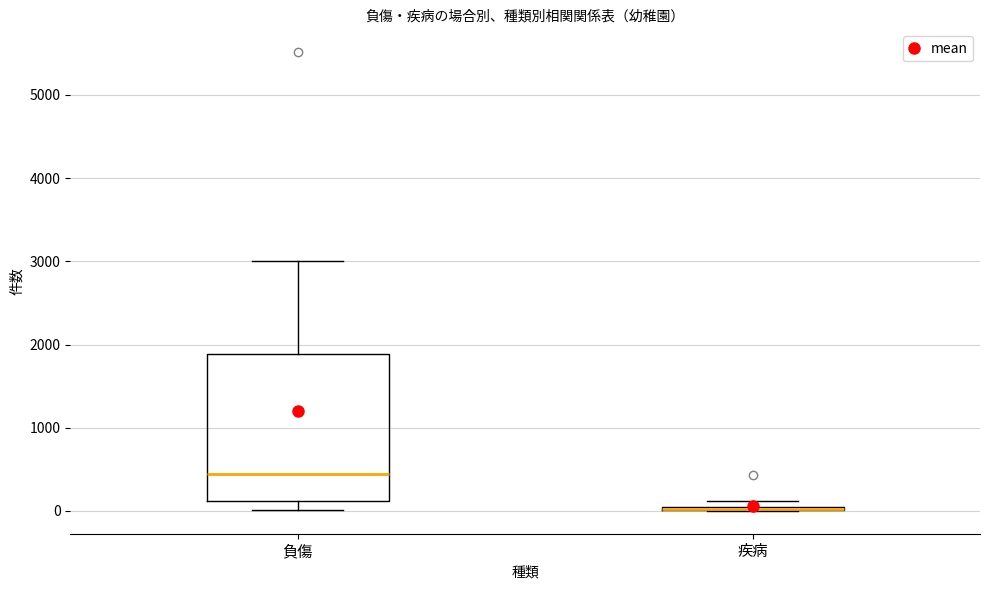

Comparing the boxes themselves (not the whiskers), which one is the tallest?

負傷